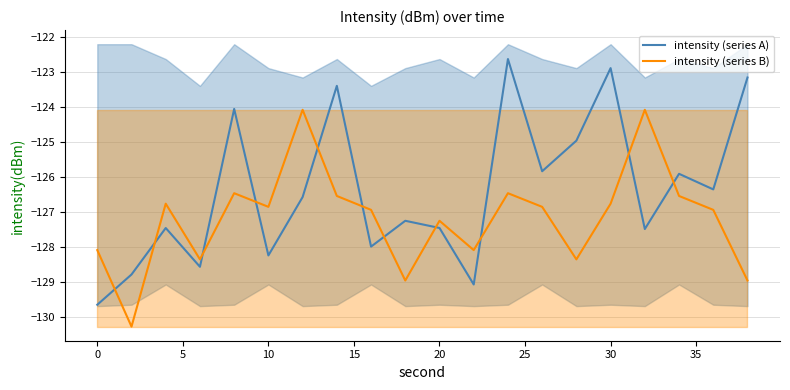

Which series has the largest range (max minus min)?

intensity (series A)